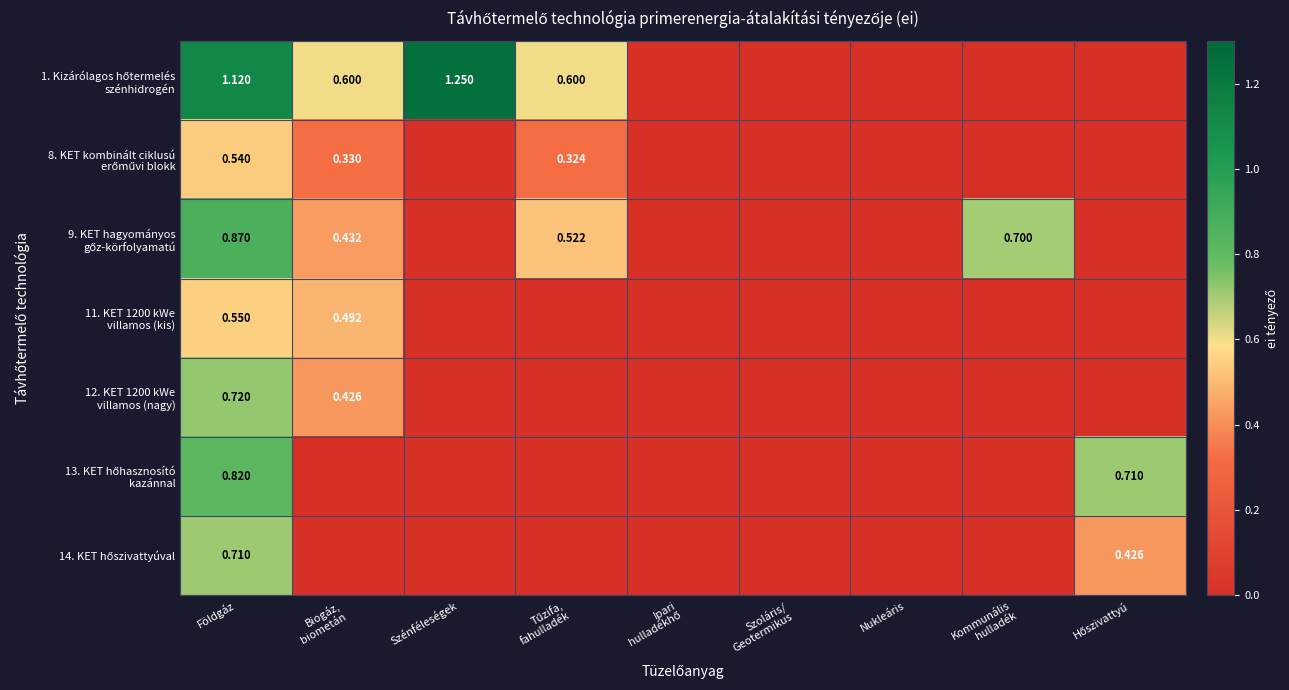

Count the number of categories in the chart.

9